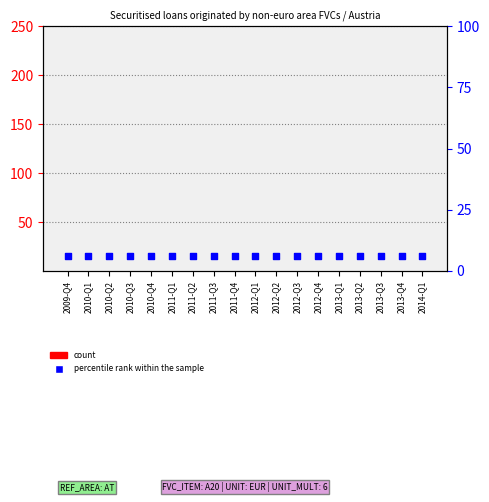

What is the total value across all series at 2010-Q3?

6